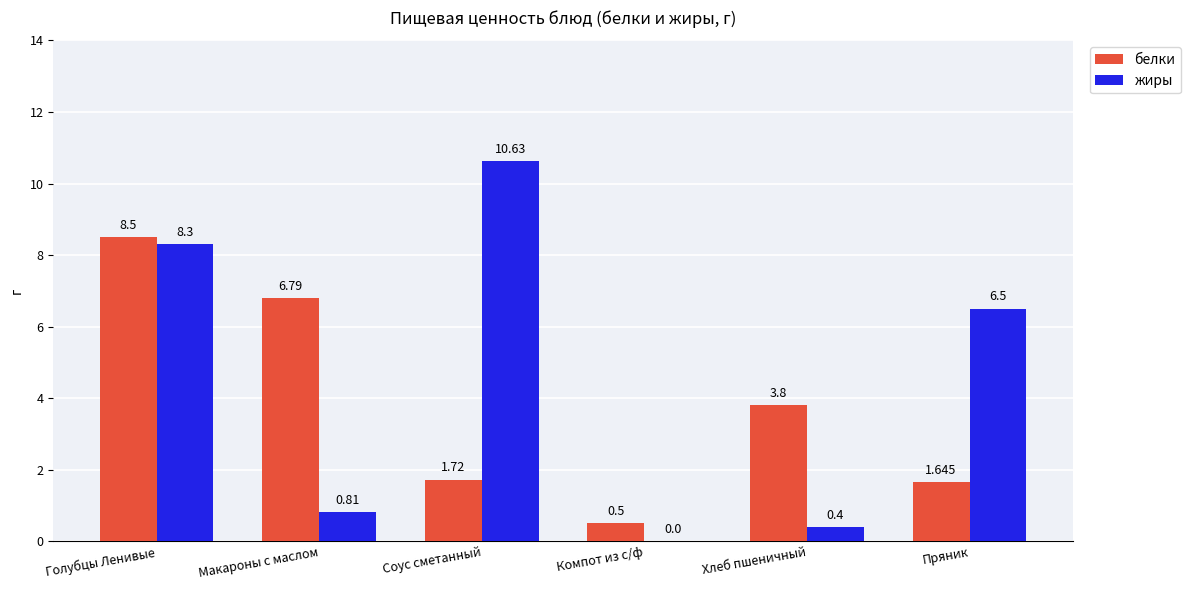

What are all the series names shown in the legend?

белки, жиры